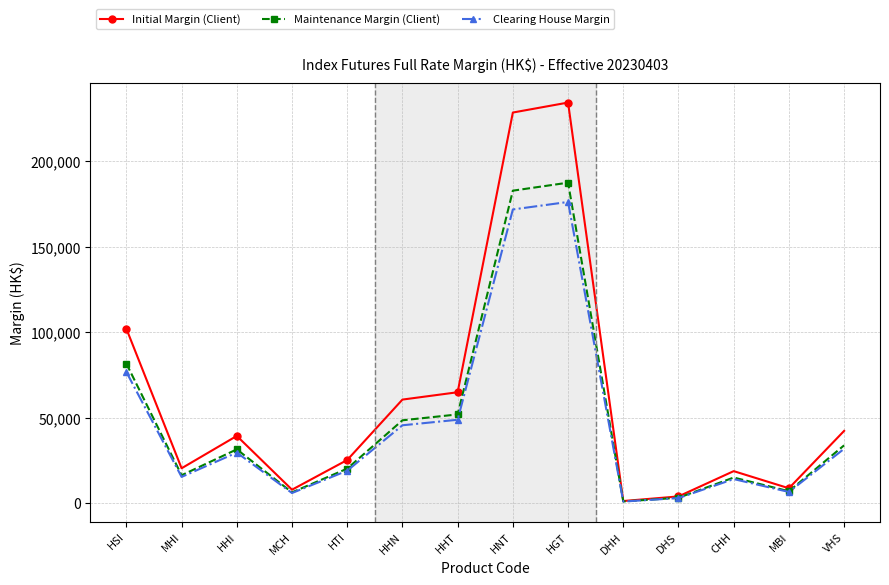

True or false: Clearing House Margin has a value of 87997 at HNT.

False